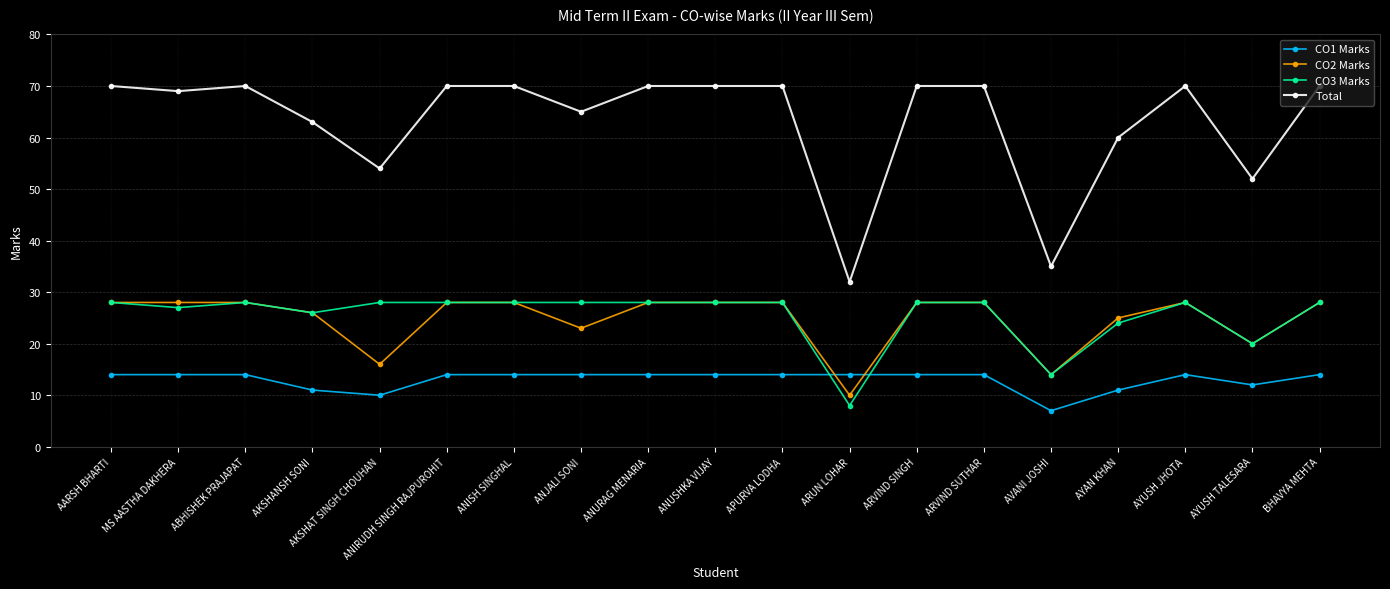

What is the total value across all series at AYAN KHAN?

120